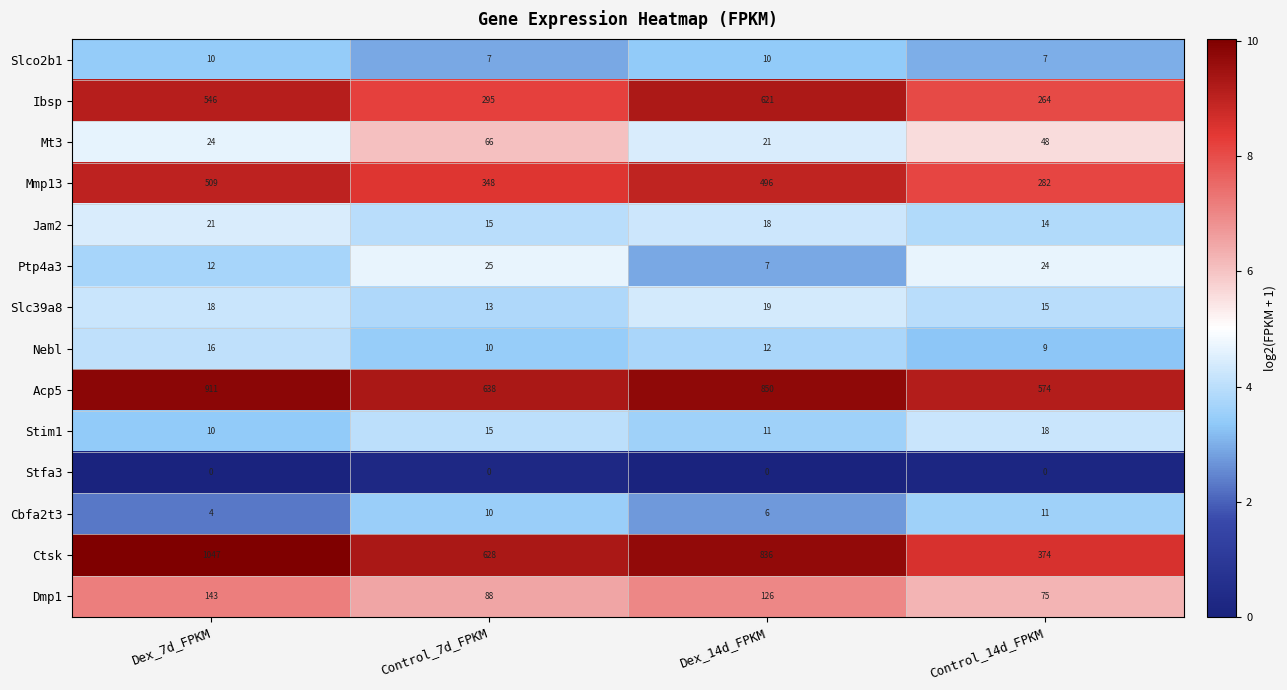

At which label is Stim1 closest to 14?

Control_7d_FPKM